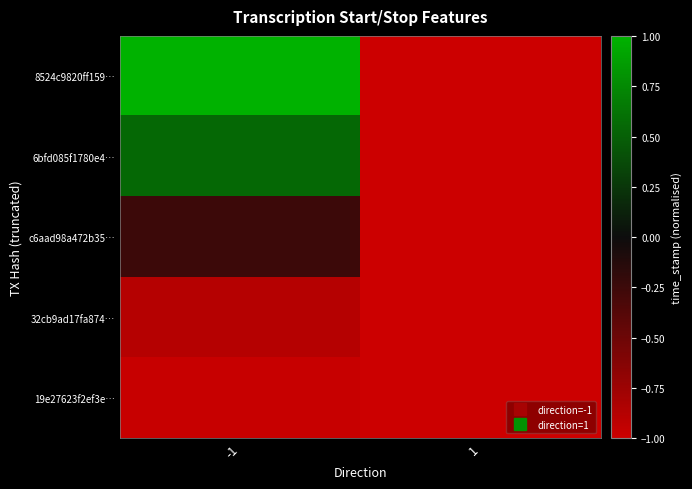

List the series in order of their peak value, lowest first.

19e27623f2ef3e…, 32cb9ad17fa874…, c6aad98a472b35…, 6bfd085f1780e4…, 8524c9820ff159…